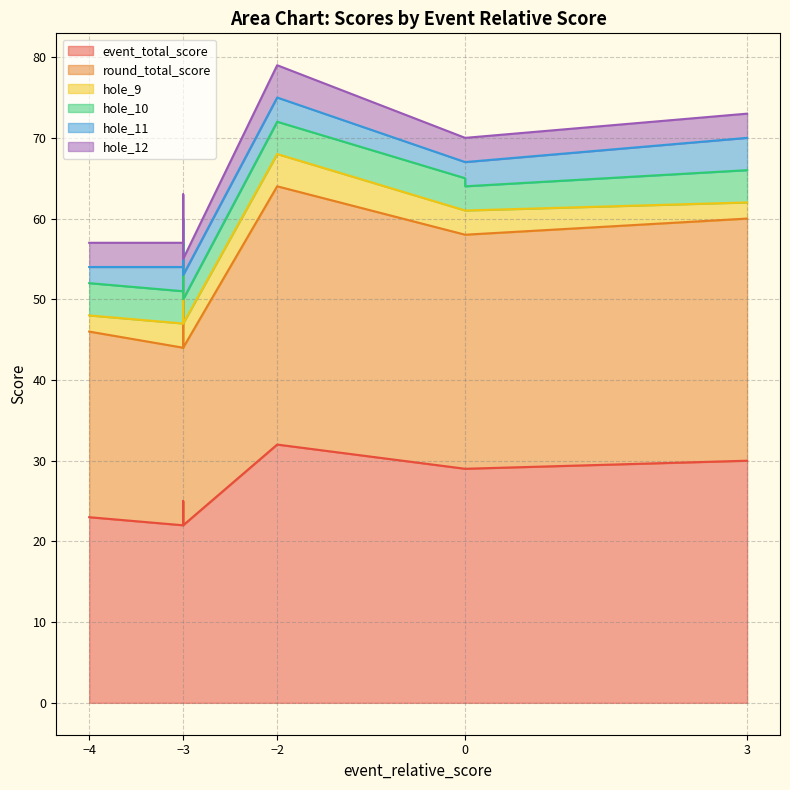

Reading right to left, extract all data points from this chart.

event_total_score: 30	29	29	32	22	25	22	23
round_total_score: 30	29	29	32	22	25	22	23
hole_9: 2	3	3	4	3	3	3	2
hole_10: 4	3	4	4	3	4	4	4
hole_11: 4	3	2	3	3	3	3	2
hole_12: 3	3	3	4	2	3	3	3